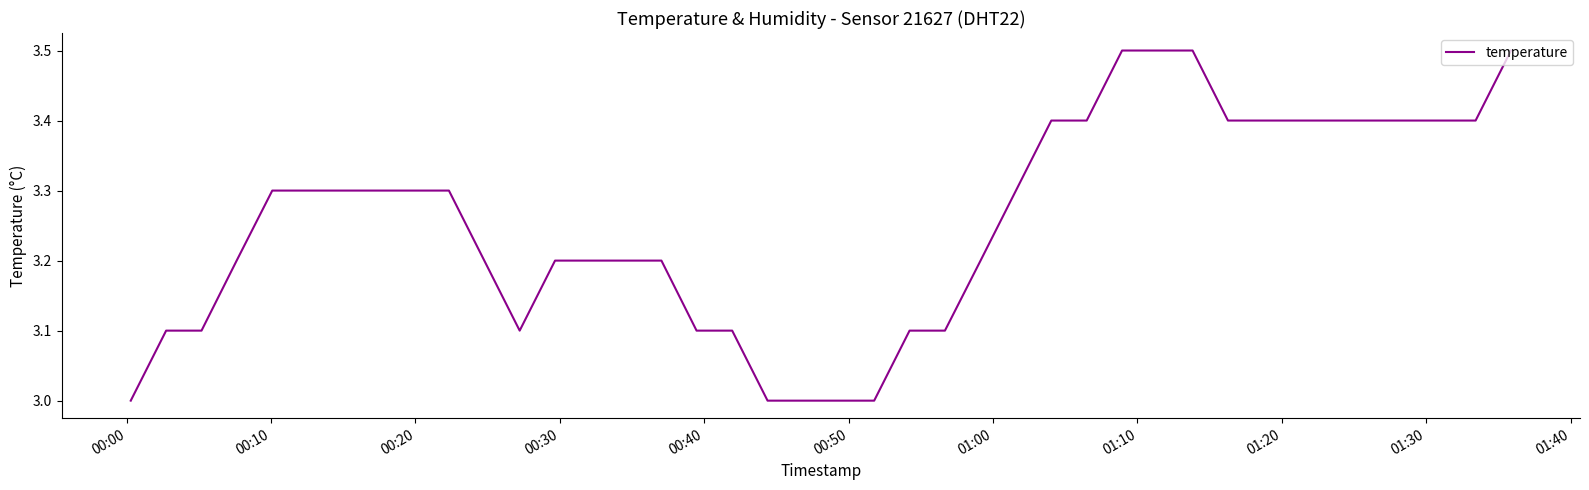

What is the greatest value displayed?

3.5